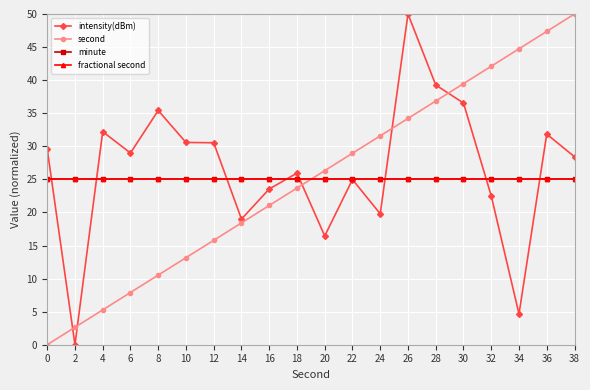

Does the chart have visible grid lines?

Yes